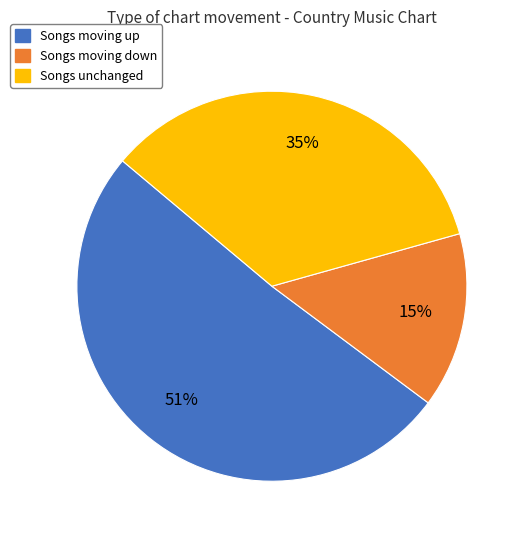

Is there any slice that represents more than half of the pie?

Yes